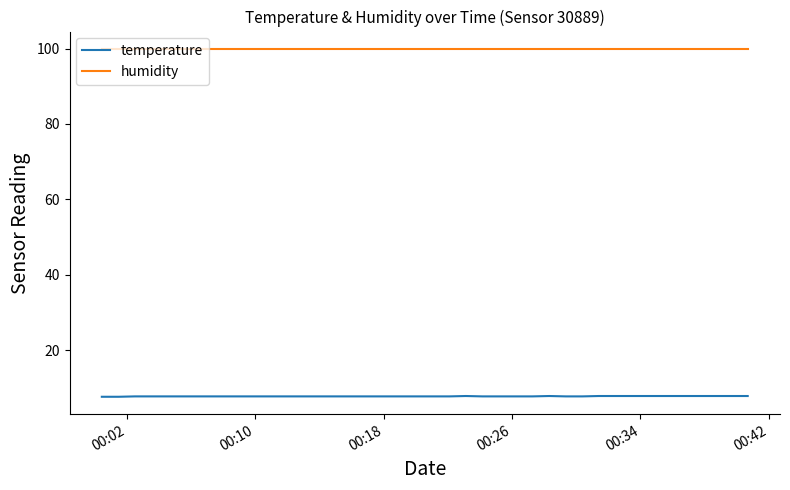

Rank the series by their average value, from highest to lowest.

humidity, temperature